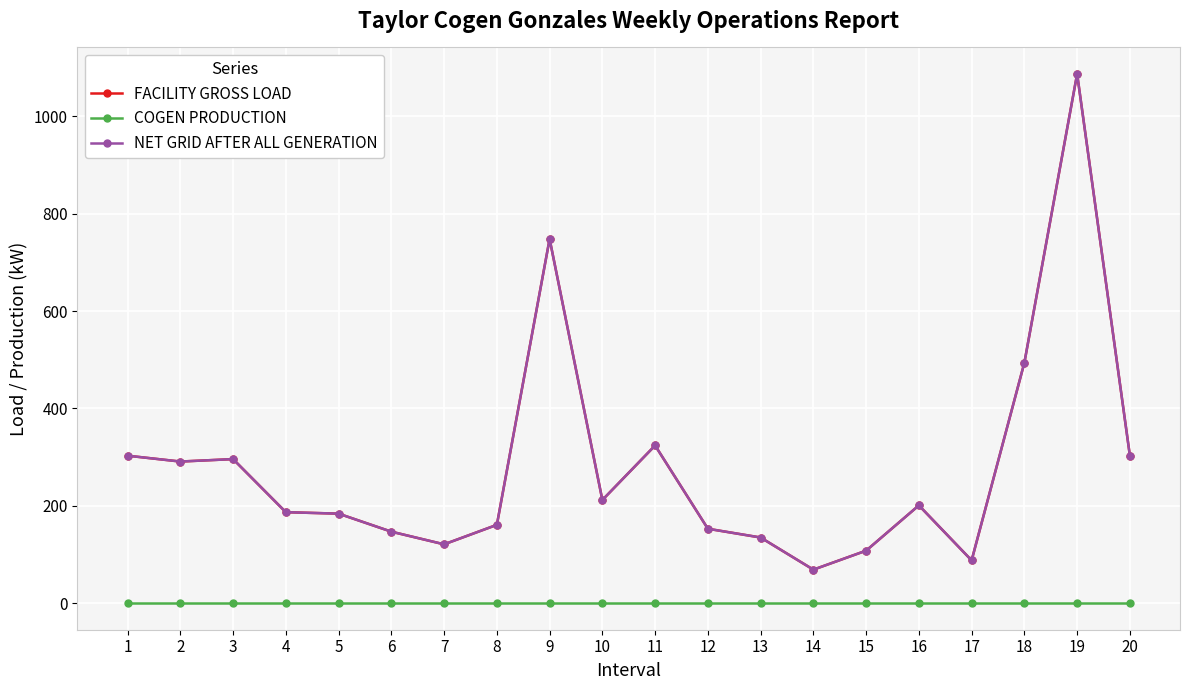

Does the chart display data point markers on the line(s)?

Yes